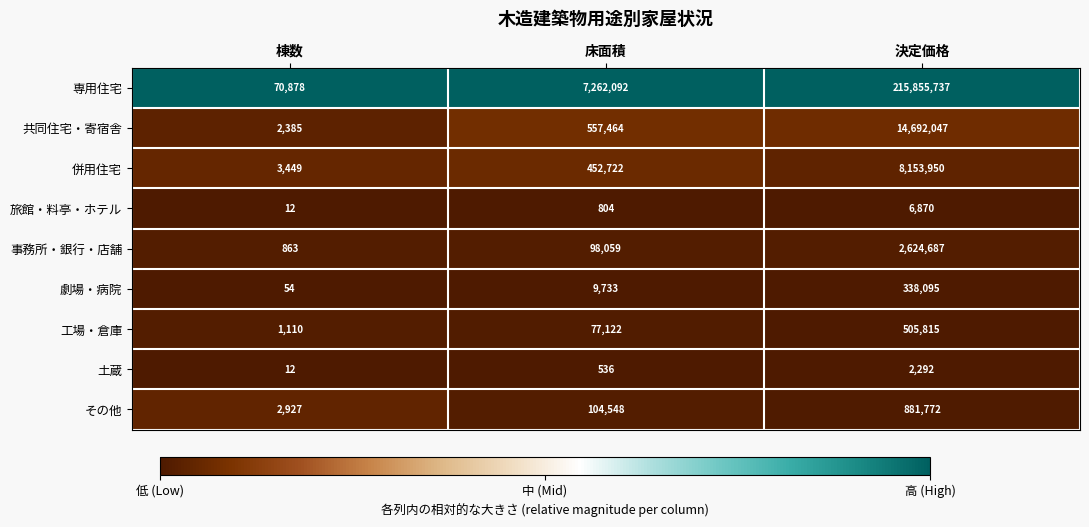

Reading left to right, transcribe all the data shown in this chart.

専用住宅: 棟数=70878	床面積=7262092	決定価格=215855737
共同住宅・寄宿舎: 棟数=2385	床面積=557464	決定価格=14692047
併用住宅: 棟数=3449	床面積=452722	決定価格=8153950
旅館・料亭・ホテル: 棟数=12	床面積=804	決定価格=6870
事務所・銀行・店舗: 棟数=863	床面積=98059	決定価格=2624687
劇場・病院: 棟数=54	床面積=9733	決定価格=338095
工場・倉庫: 棟数=1110	床面積=77122	決定価格=505815
土蔵: 棟数=12	床面積=536	決定価格=2292
その他: 棟数=2927	床面積=104548	決定価格=881772